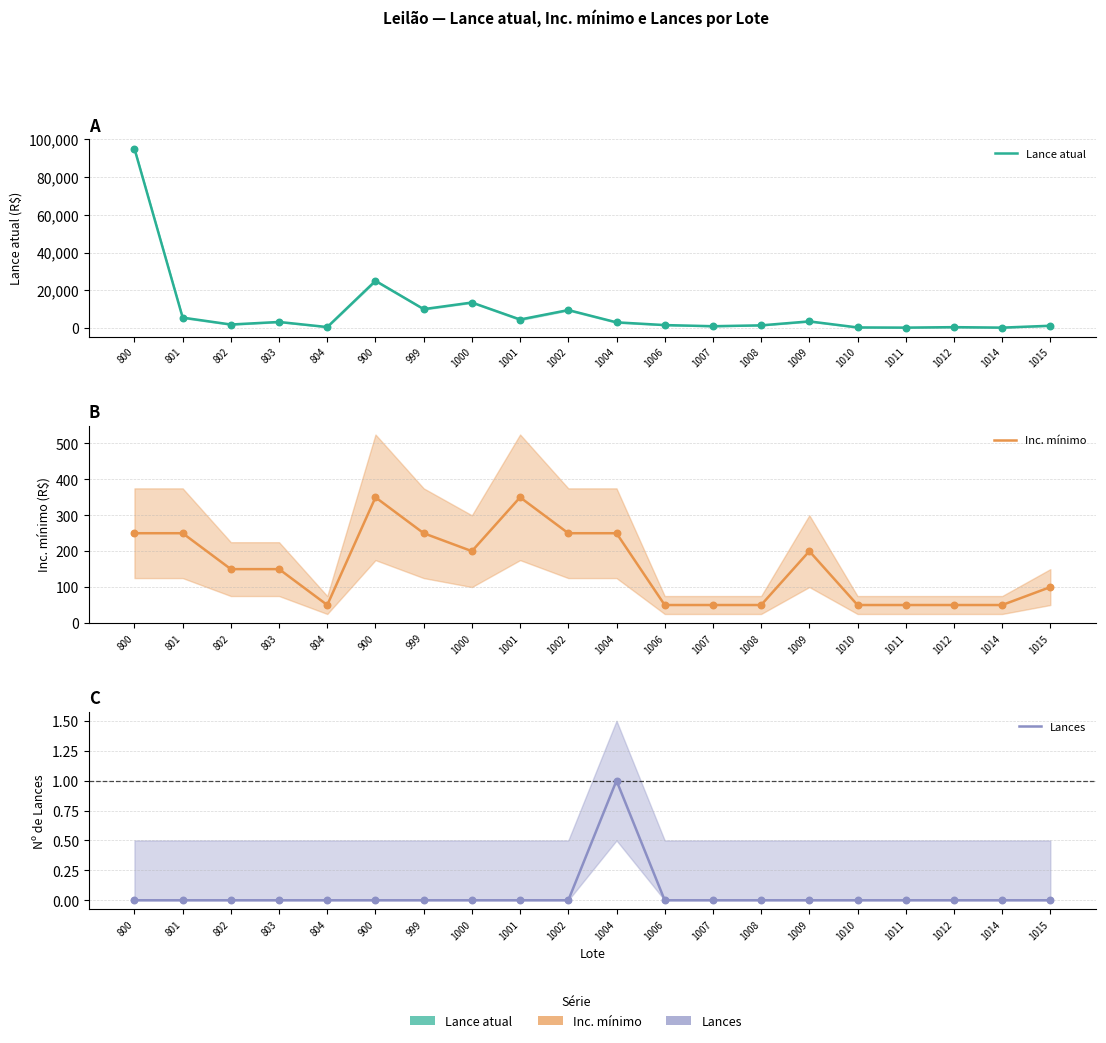

What is the total value across all series at 1004?

3251